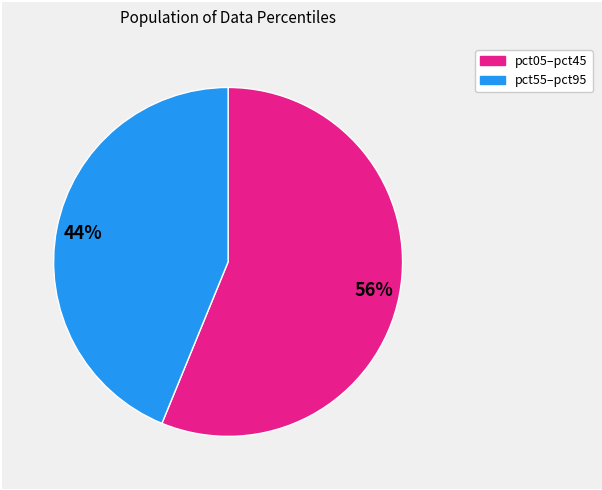

Is there any slice that represents more than half of the pie?

Yes